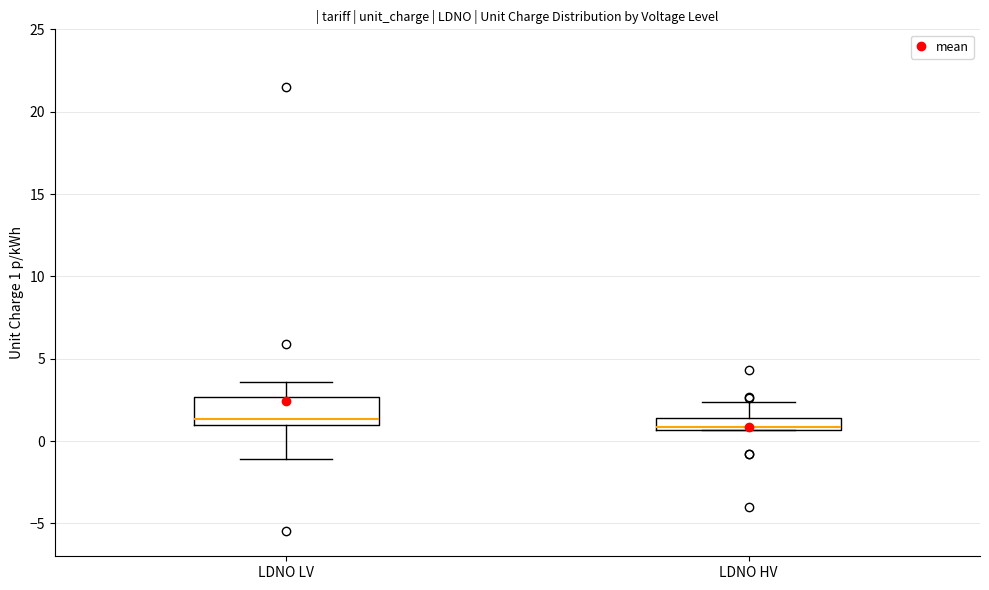

Reading left to right, transcribe this box plot: for each box, give where its median line is, the range the box spans, and where its two whiskers end, as read against the y-axis. The values are not printed on the chart, so give them approximately, as read against the axis.

LDNO LV: median 1.5, box 1.0 to 2.5, whiskers -1.0 to 3.5
LDNO HV: median 1.0, box 0.5 to 1.5, whiskers 0.5 to 2.5